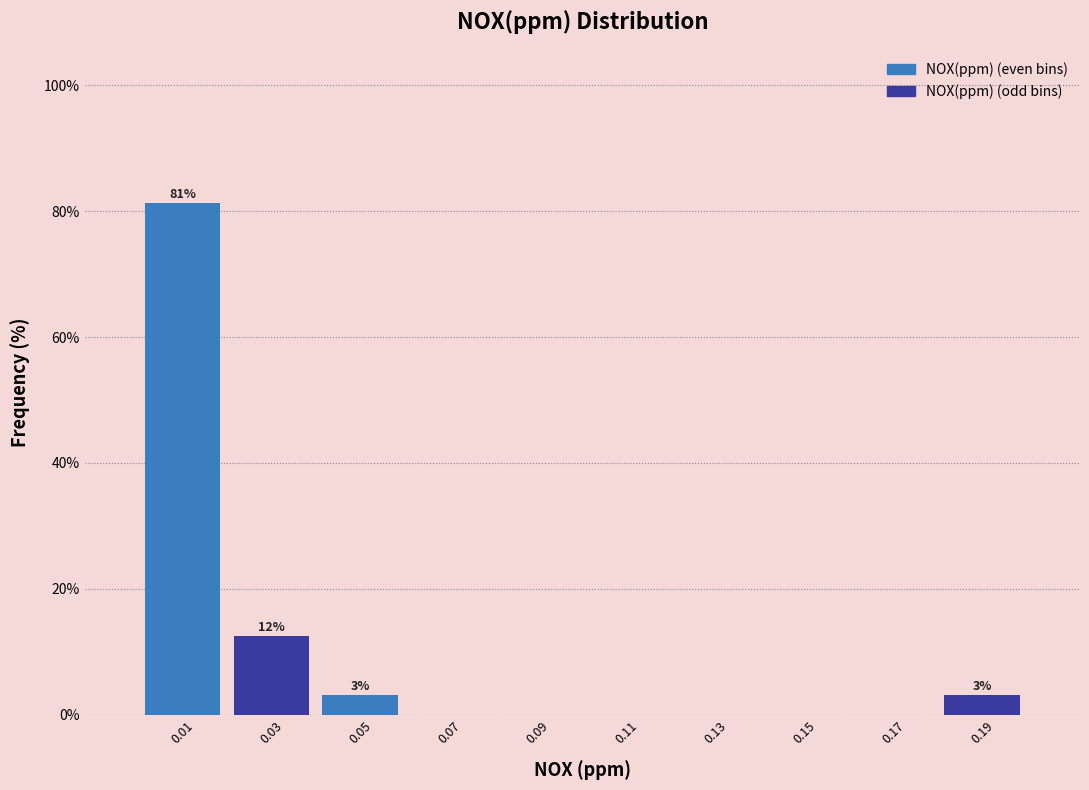

Which range on the x-axis has the tallest bar?

0.00 to 0.02